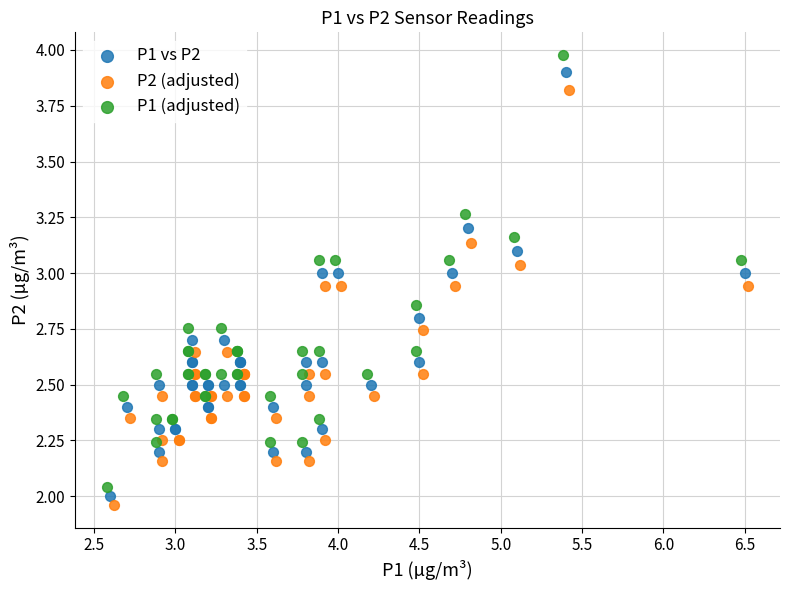

Which series has the widest spread of Y values?

P1 (adjusted)